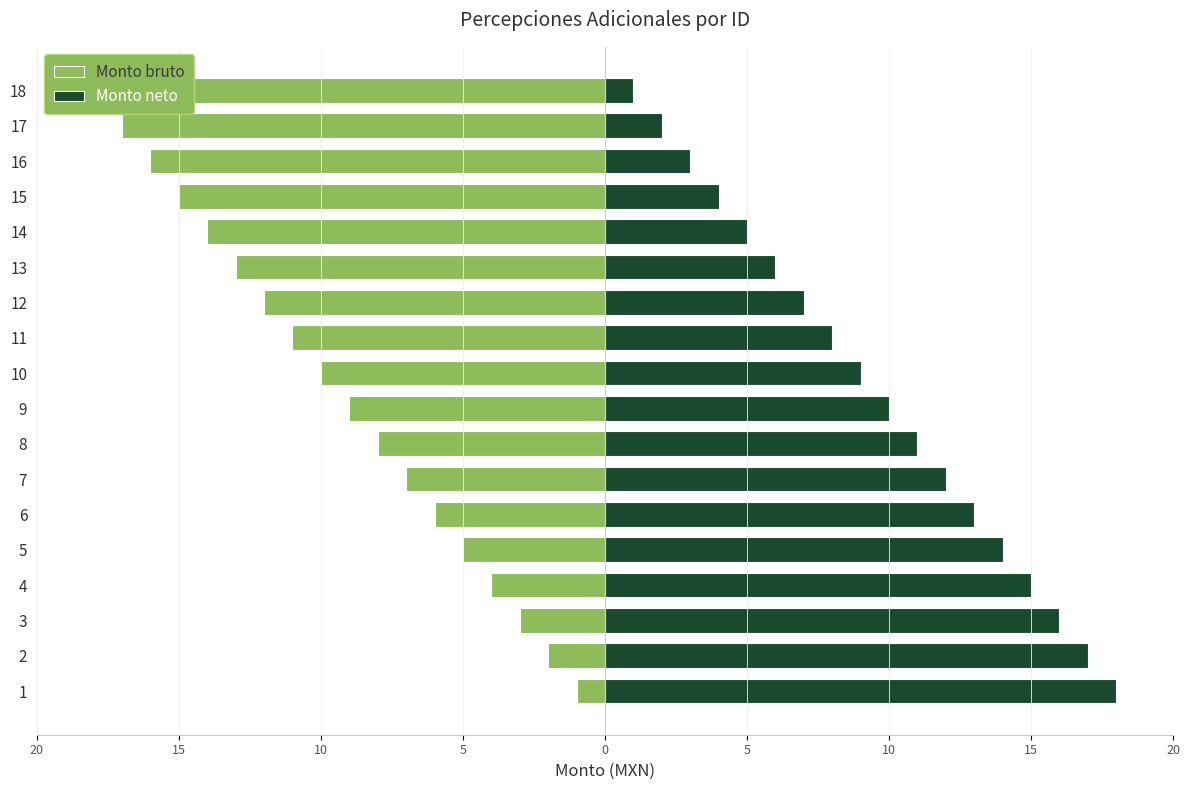

Rank the series by their maximum value, from lowest to highest.

Monto bruto, Monto neto